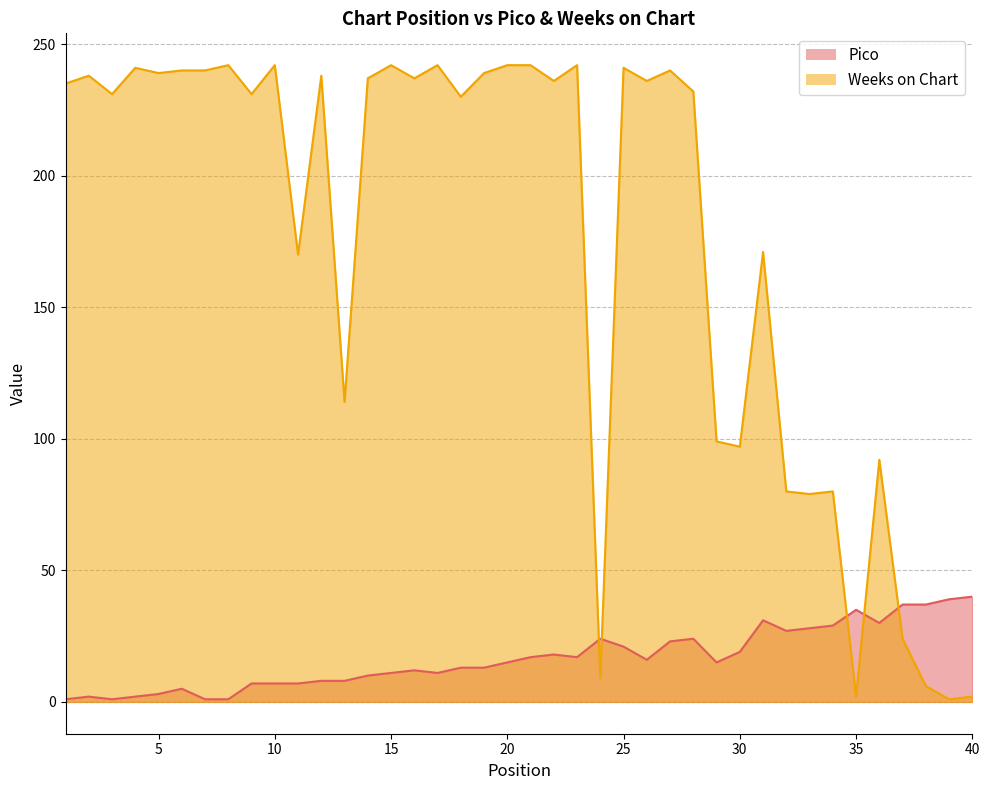

Which has a higher value, 30 or 17?

30